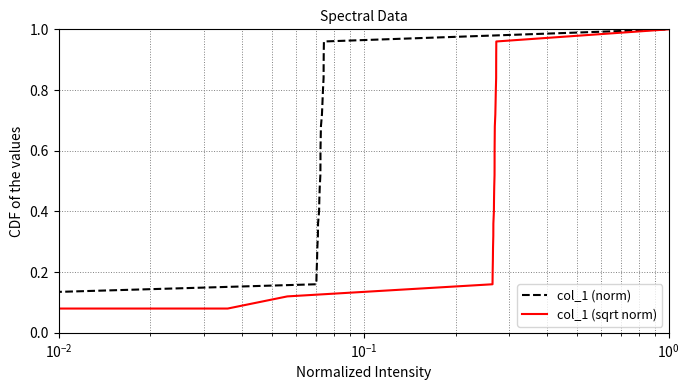

Which series has the largest total across all categories?

col_1 (norm)